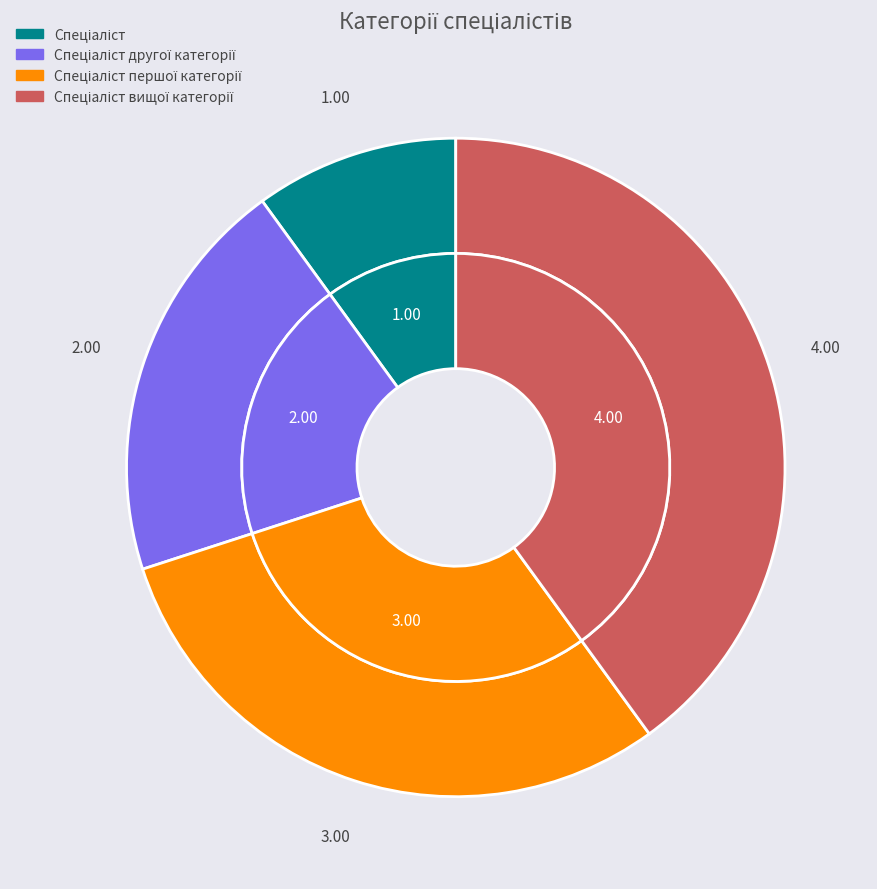

To the nearest percent, what is the difference between the Спеціаліст першої категорії and Спеціаліст slice percentages?

20%